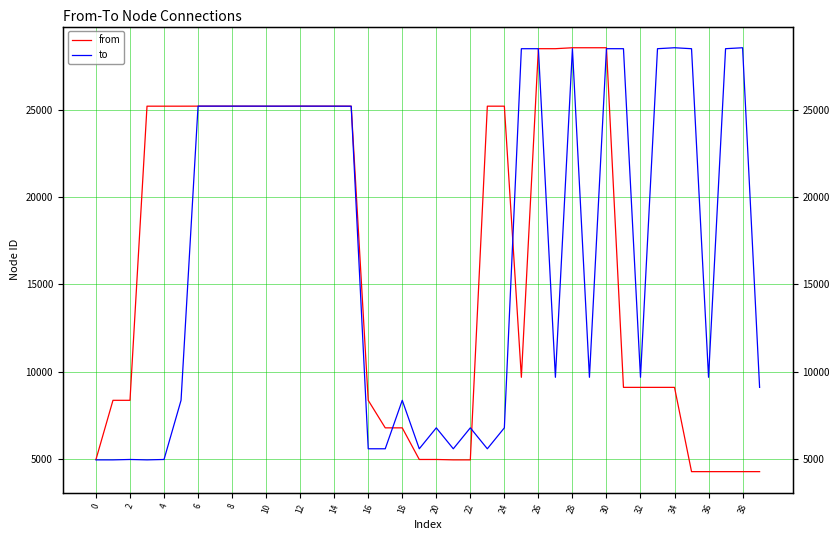

What are all the series names shown in the legend?

from, to